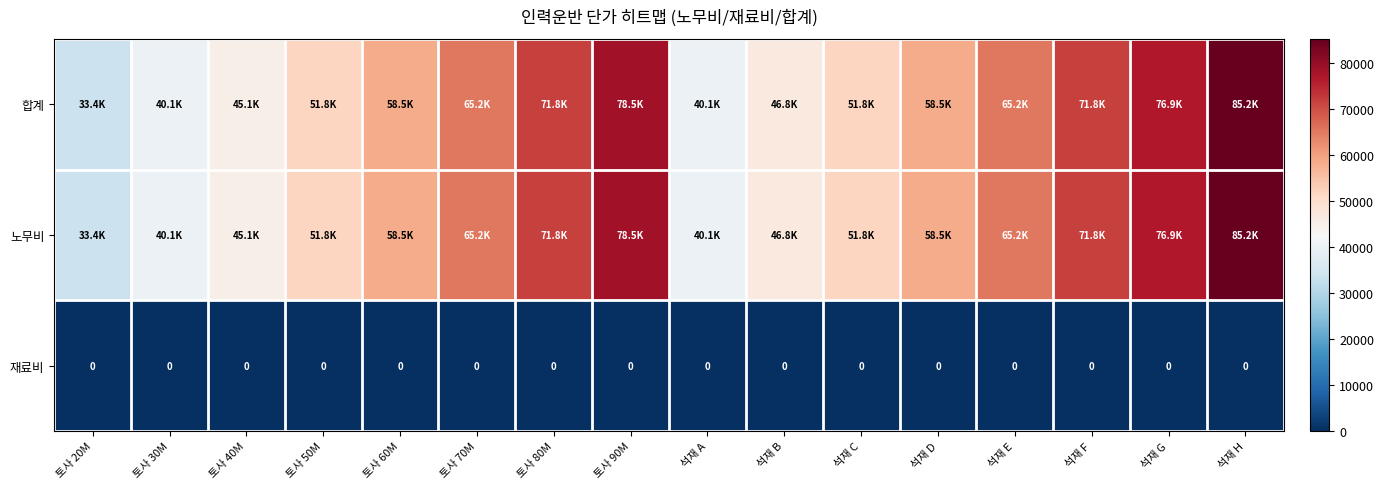

What is the spread (max minus min) of values at 토사 70M?

65161.6